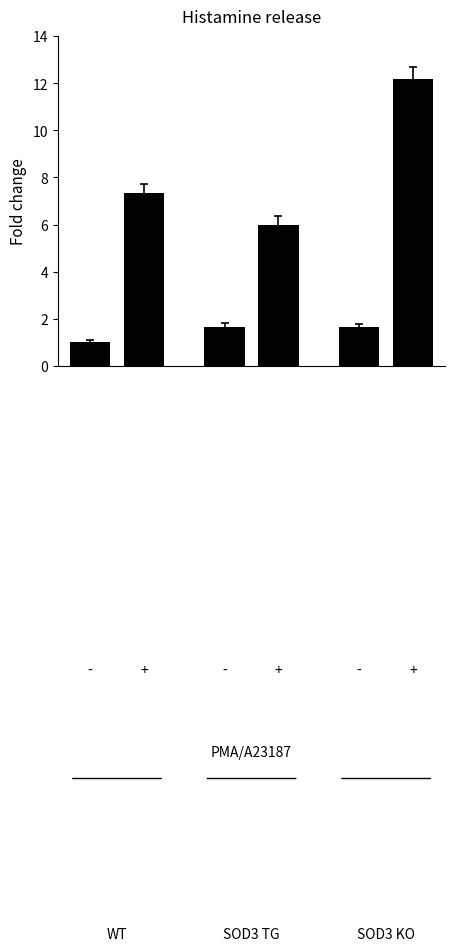

What is the value of the 1st bar from the left?

1.0